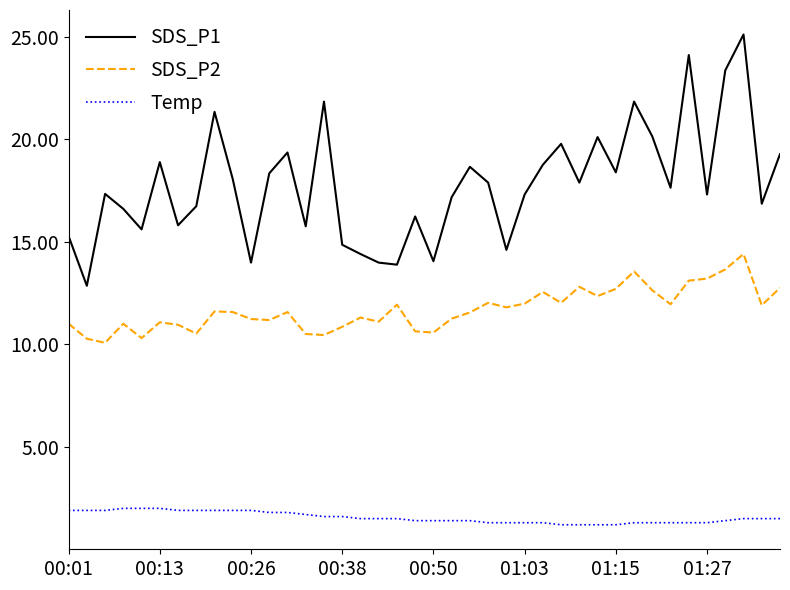

Which series has the largest total across all categories?

SDS_P1